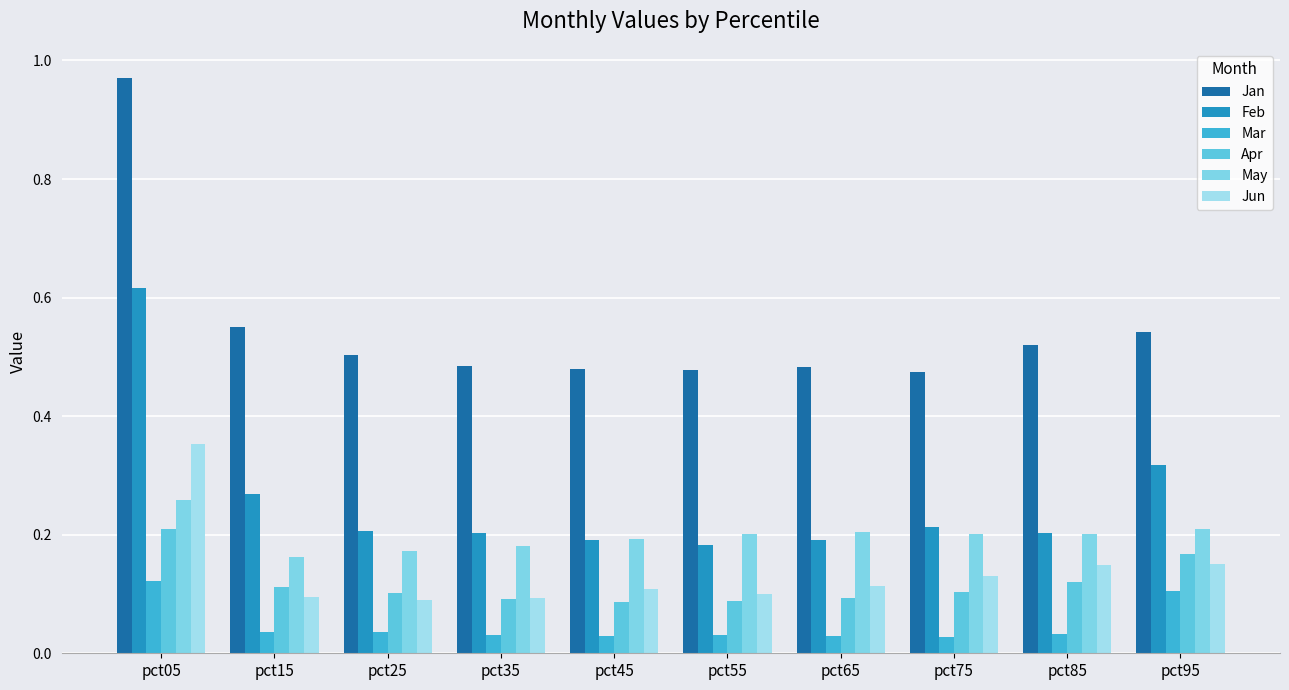

At how many categories does at least one series exceed 0?

10